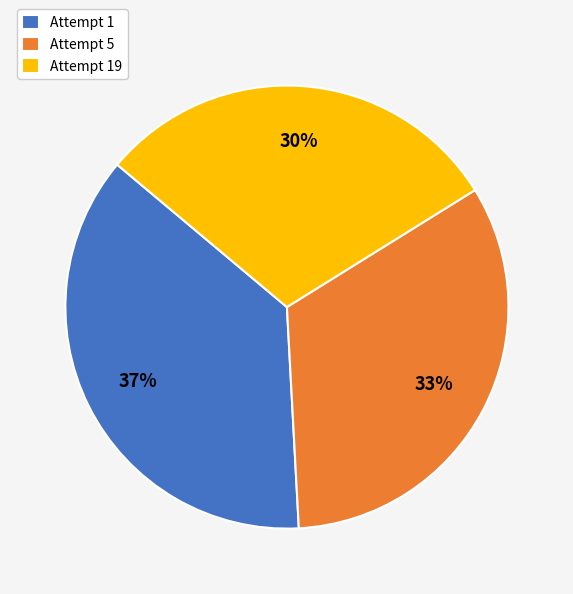

What is the smallest slice in the pie chart?

Attempt 19